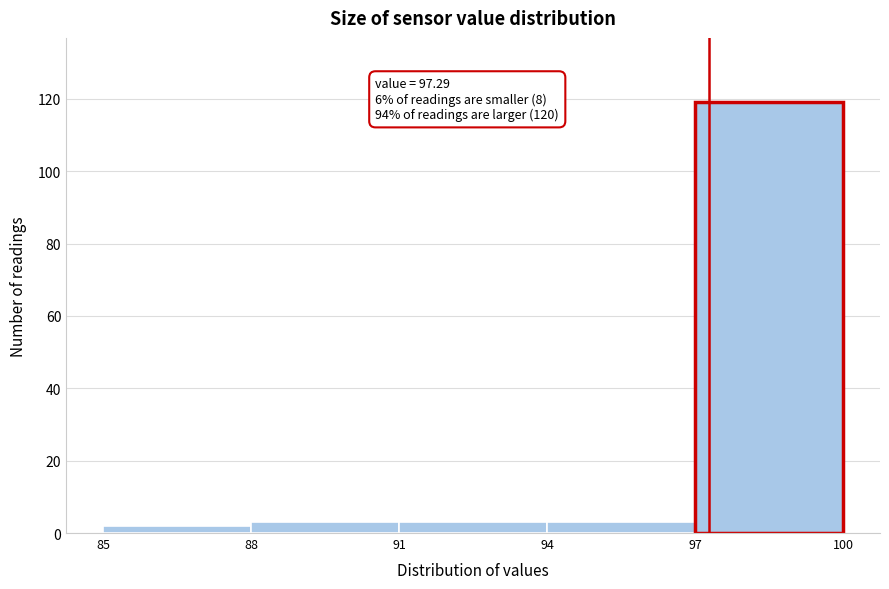

Which range on the x-axis has the tallest bar?

97 to 100